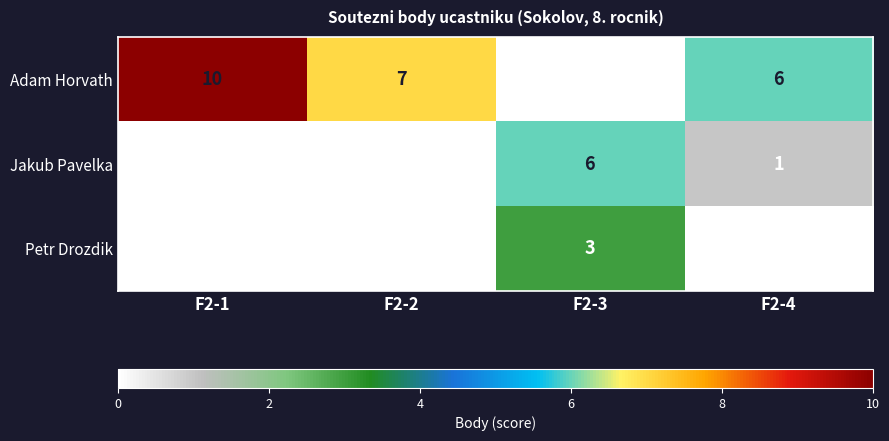

What is the greatest value displayed?

10